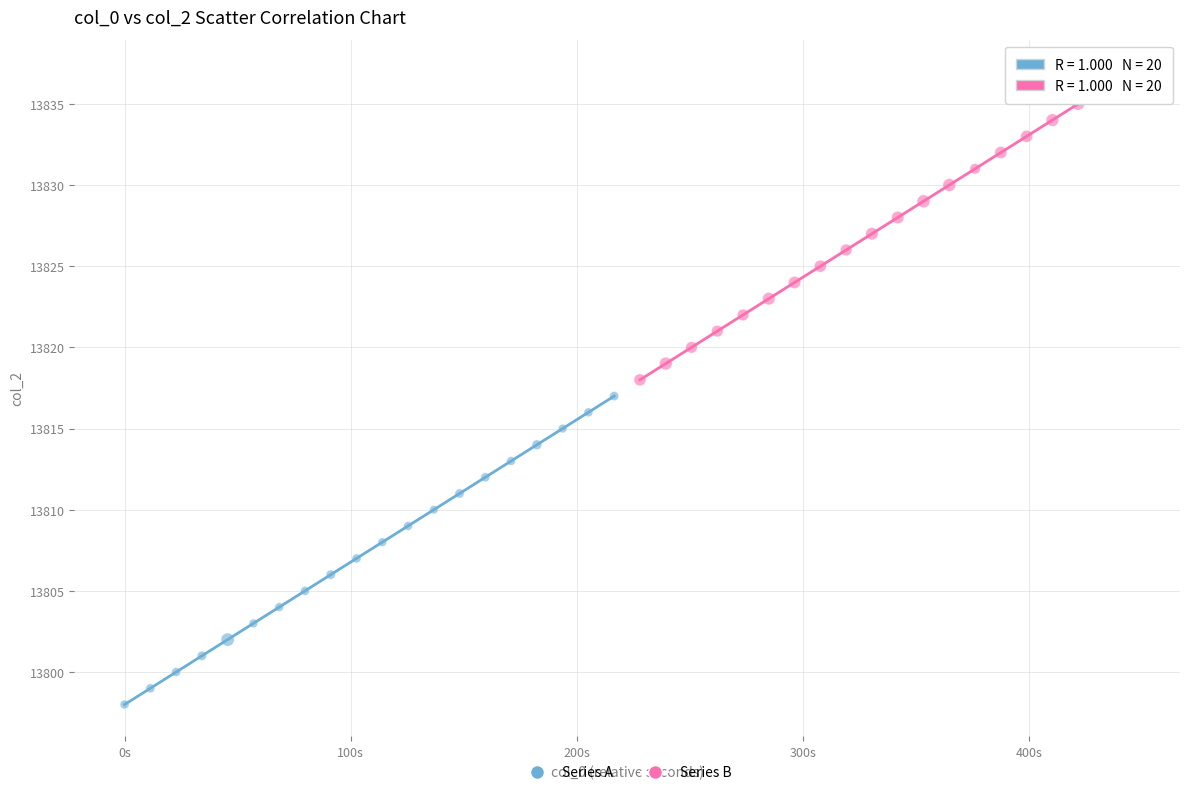

Which series contains the lowest Y value?

Series A